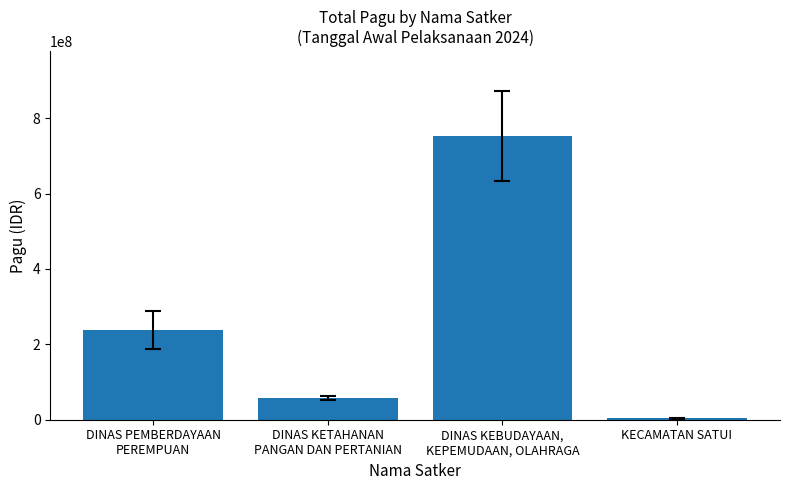

Where is the data nearest to the value 377752900?

DINAS PEMBERDAYAAN
PEREMPUAN